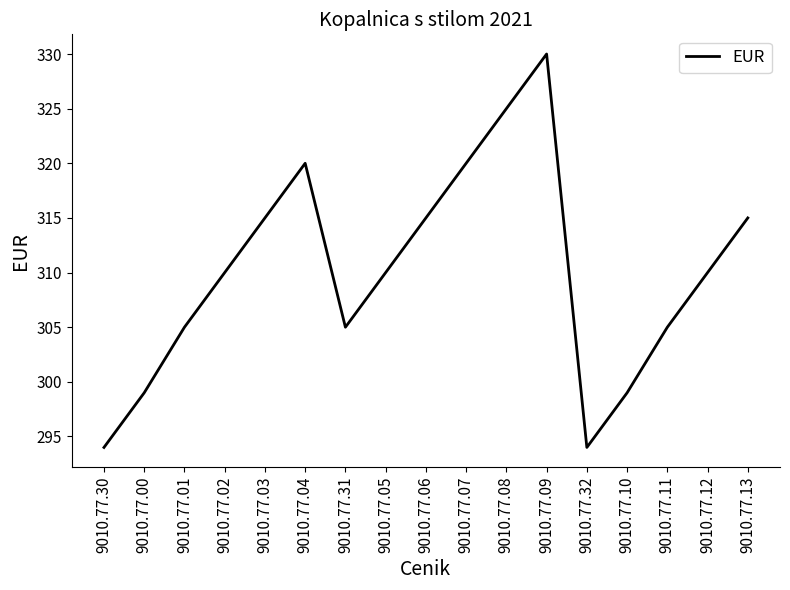

What is the maximum value shown in the chart?

330